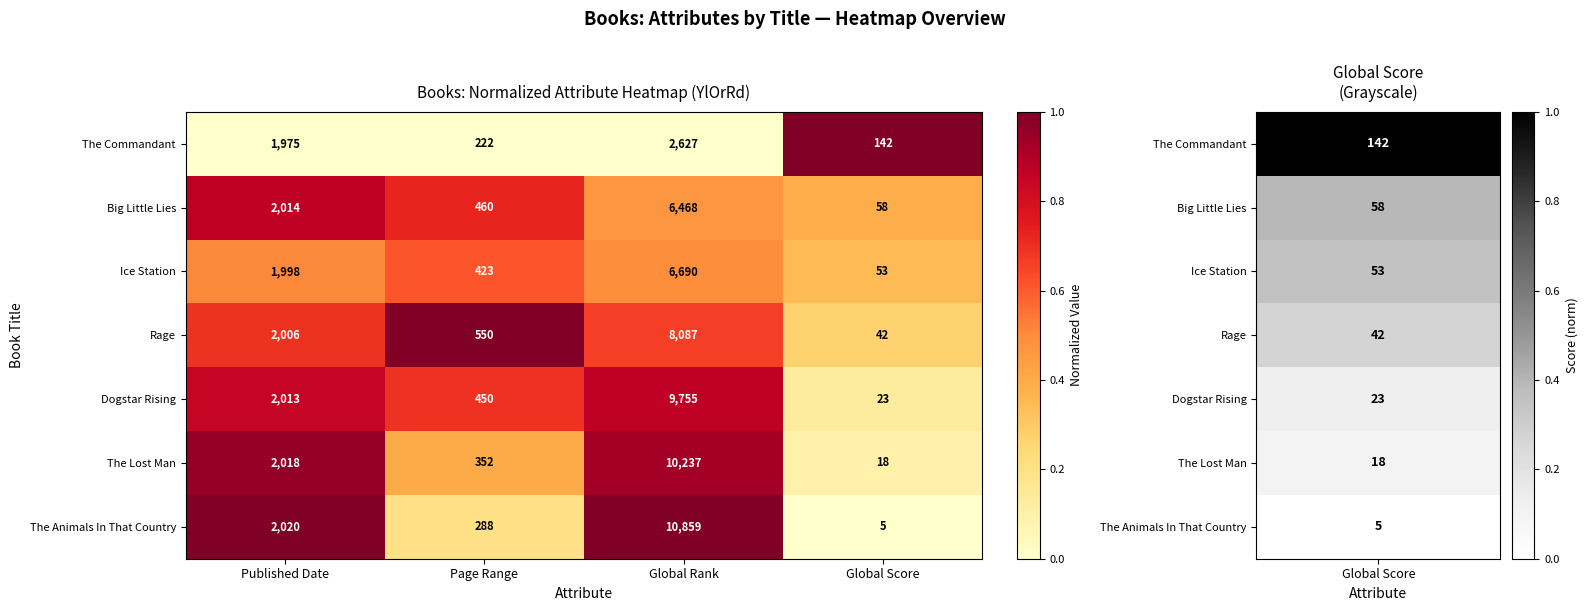

Where is Rage nearest to the value 4064?

Published Date